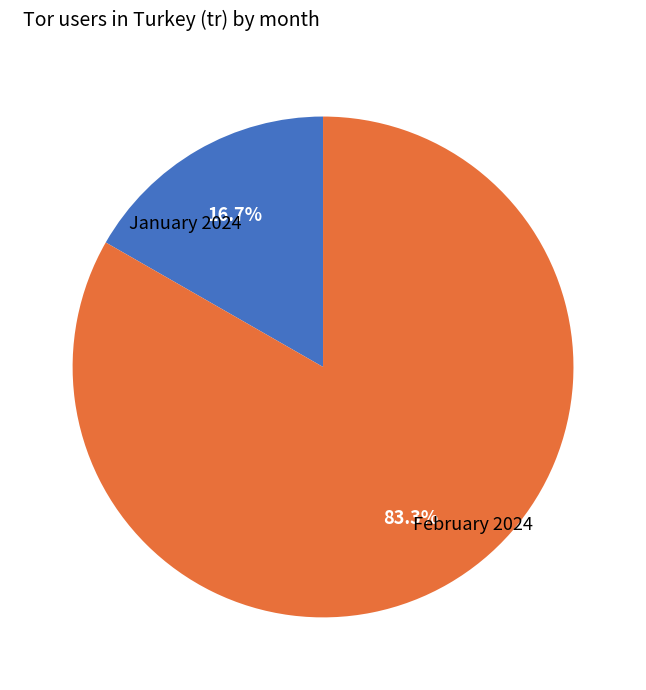

Is there a majority slice in this chart?

Yes